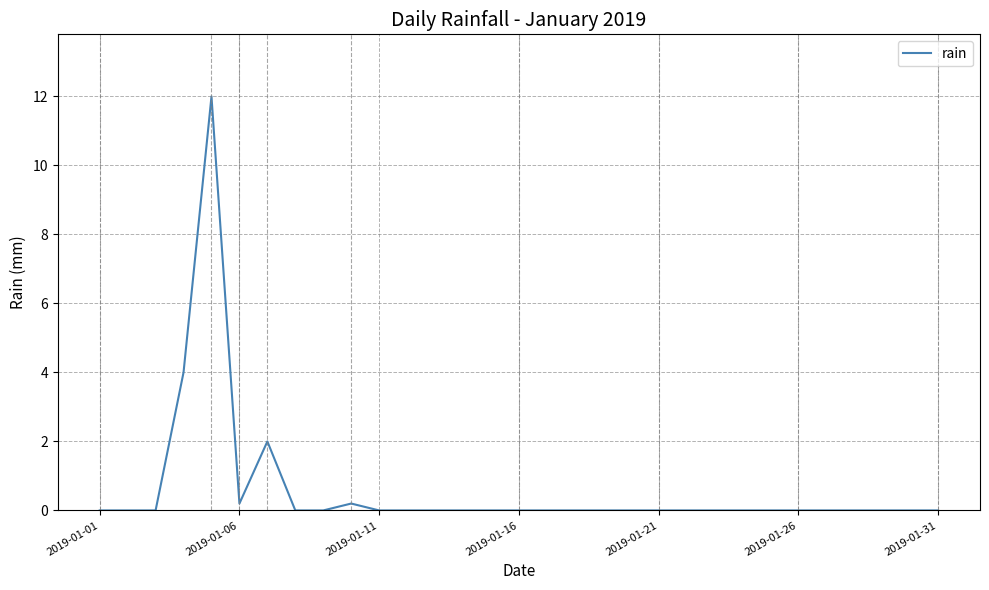

What is the greatest value displayed?

12.0